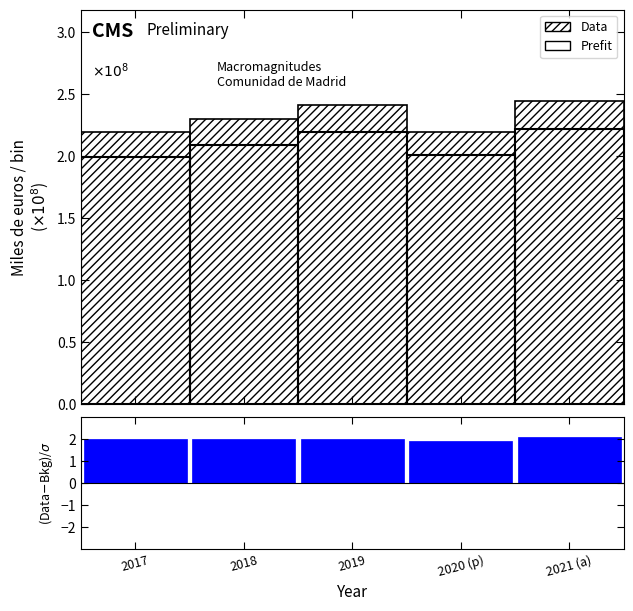

Reading right to left, list all the values displayed in this chart.

2.1	1.9	2.0	2.0	2.0